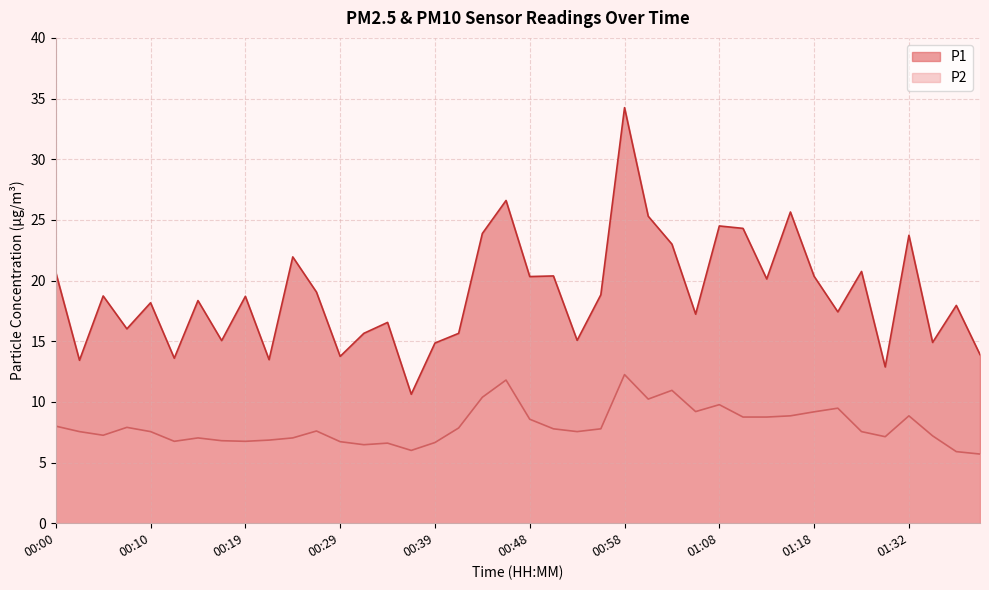

What is the sum of the P1 values at 00:58 and 01:16?

59.9